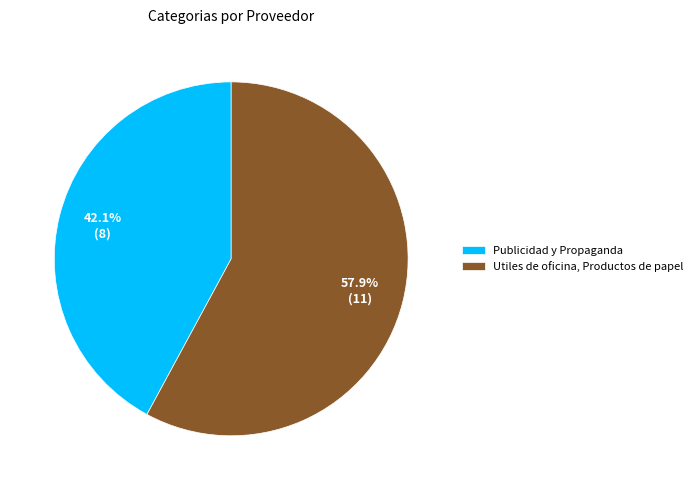

Which category has the smallest portion of the pie?

Publicidad y Propaganda